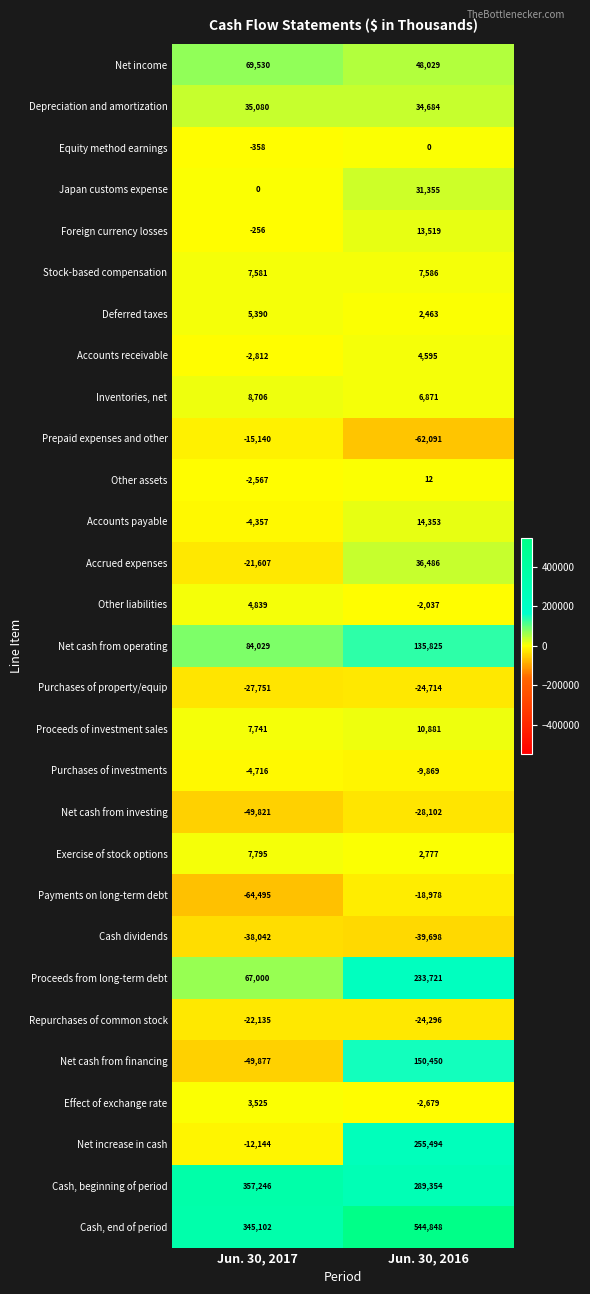

The Prepaid expenses and other series shows -23077 at Jun. 30, 2017. True or false?

False